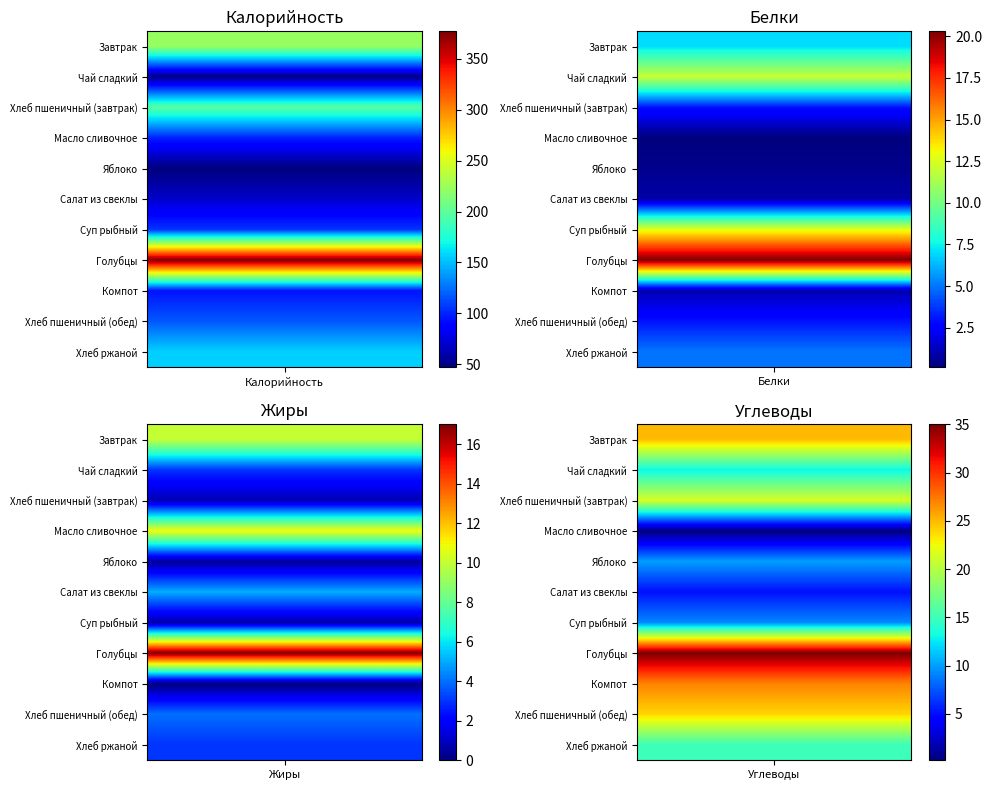

How many data points in Хлеб ржаной are less than 15?

2